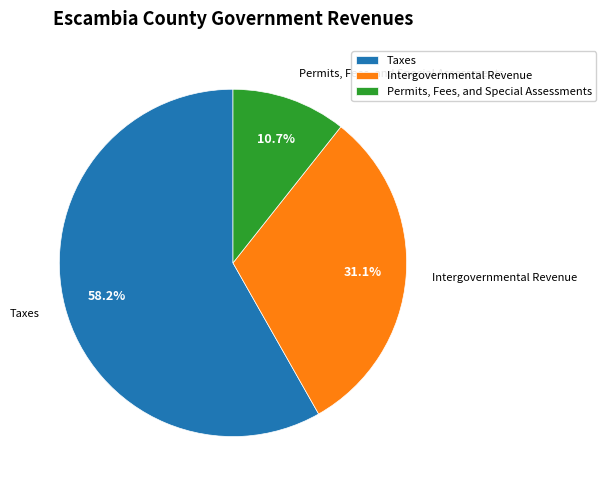

Rank the categories by value from lowest to highest.

Permits, Fees, and Special Assessments, Intergovernmental Revenue, Taxes